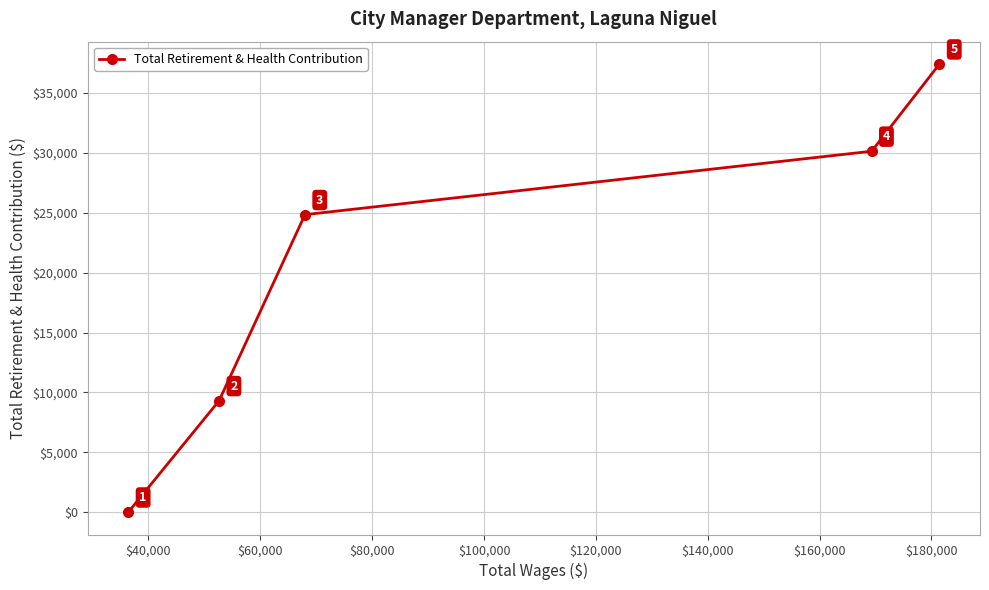

Reading left to right, what are all the values shown in this chart?

0	9307	24848	30143	37426